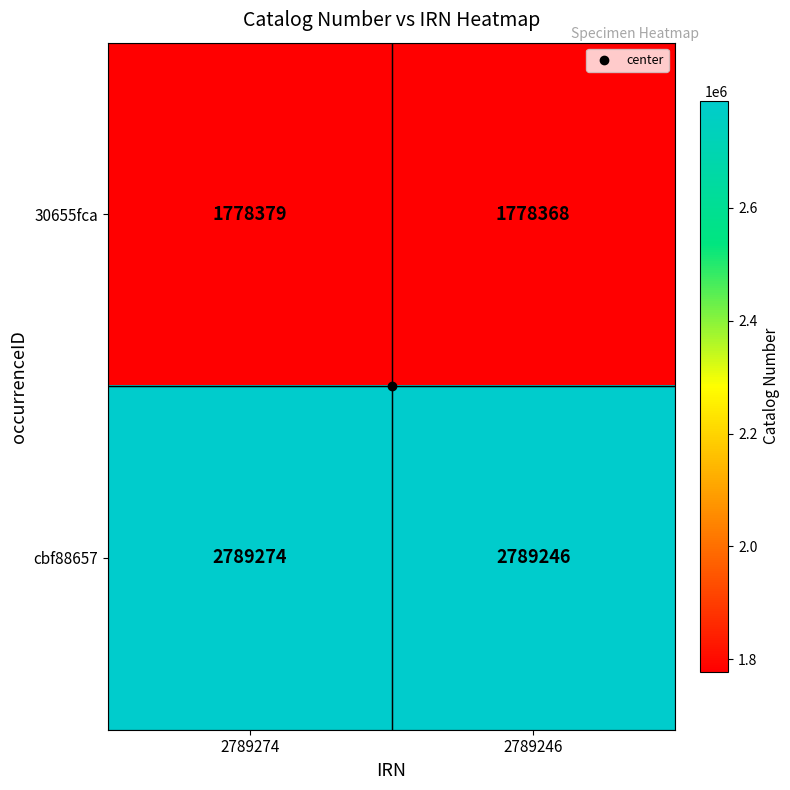

What is the average value of the 30655fca series?

1778374